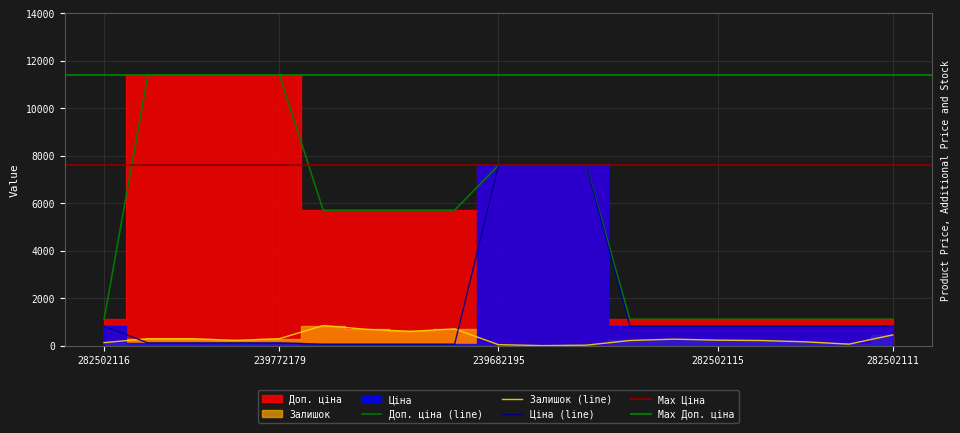

What is the difference between the Ціна values at 239682195 and 239732195?

7539.5